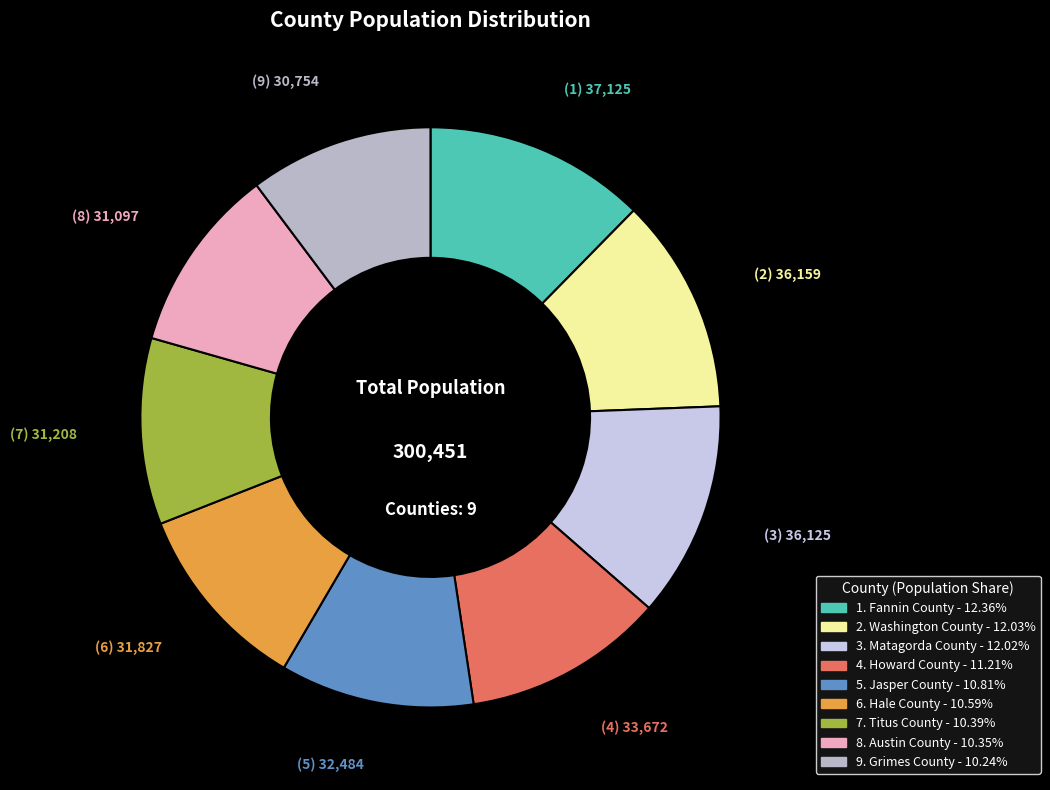

Count the number of slices in the pie.

9